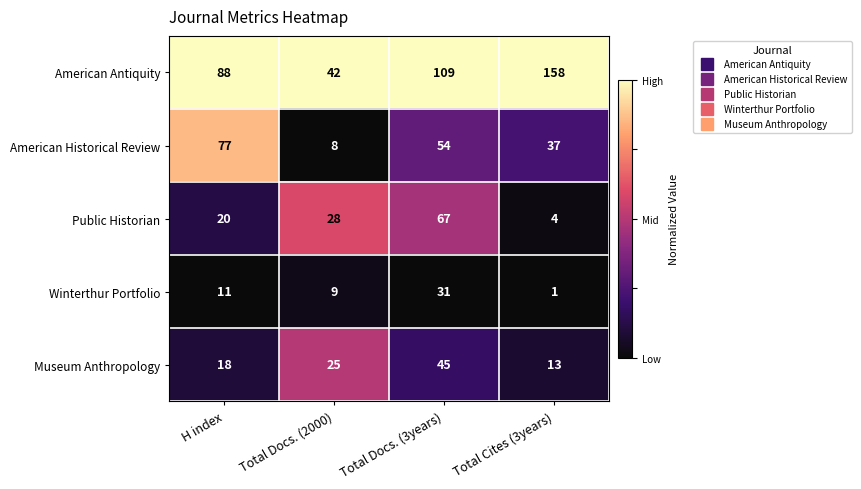

Read the American Historical Review value at Total Docs. (3years).

54